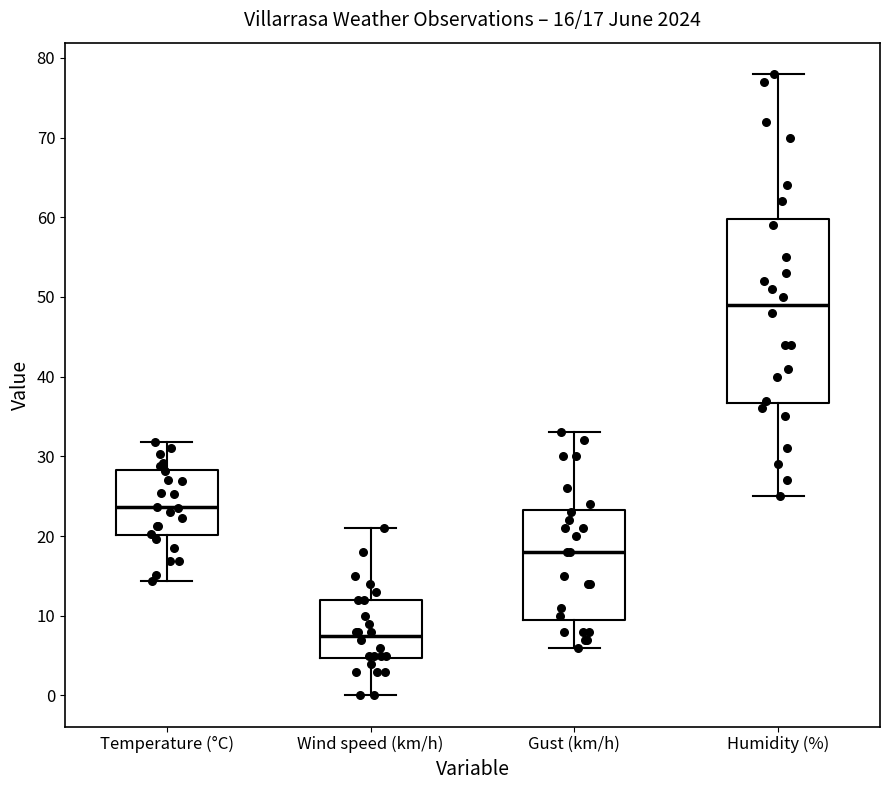

Which box's median line is the highest?

Humidity (%)